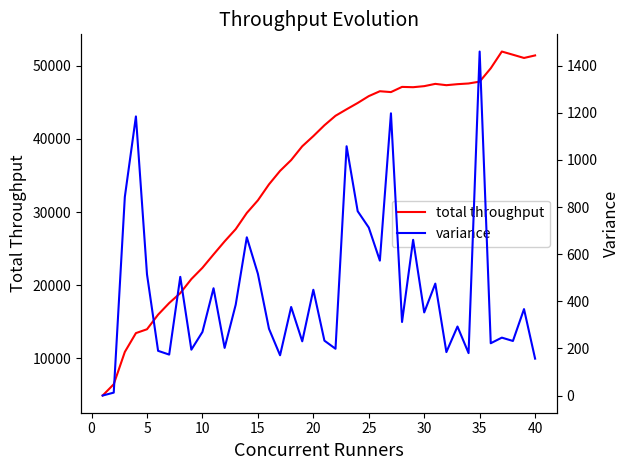

What is the minimum value for total throughput?

4935.4